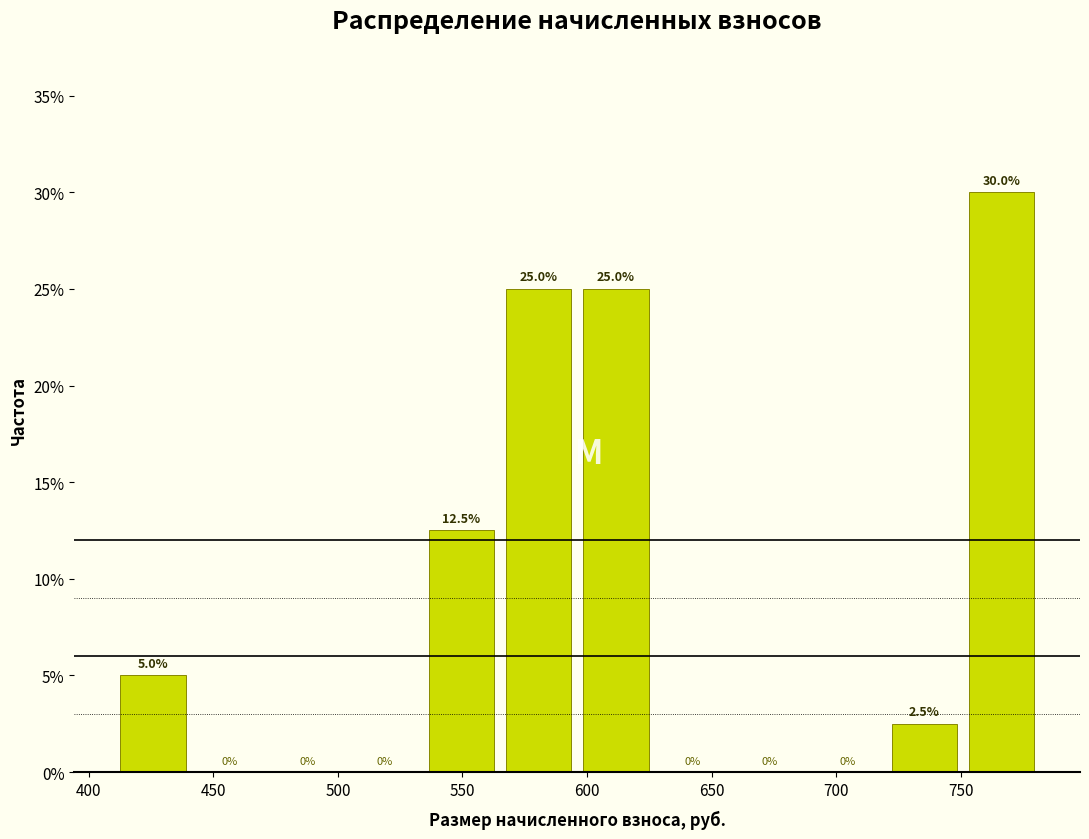

How tall is the bar that spans 720 to 750 on the x-axis? The bar edges are not printed on the chart, so give them approximately, as read against the axis.

2.5